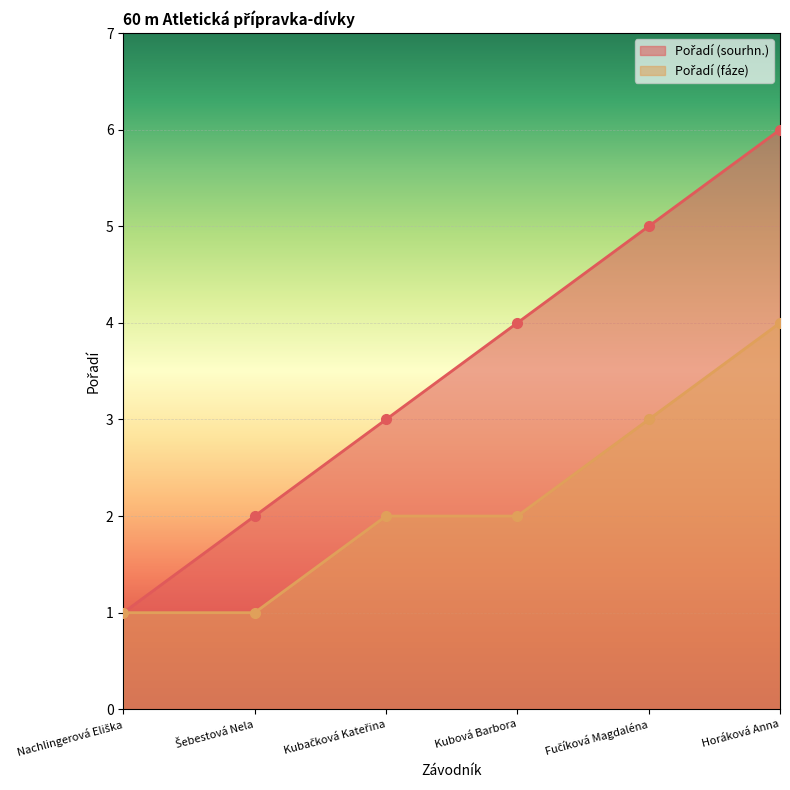

Which series has the largest total across all categories?

Pořadí (sourhn.)